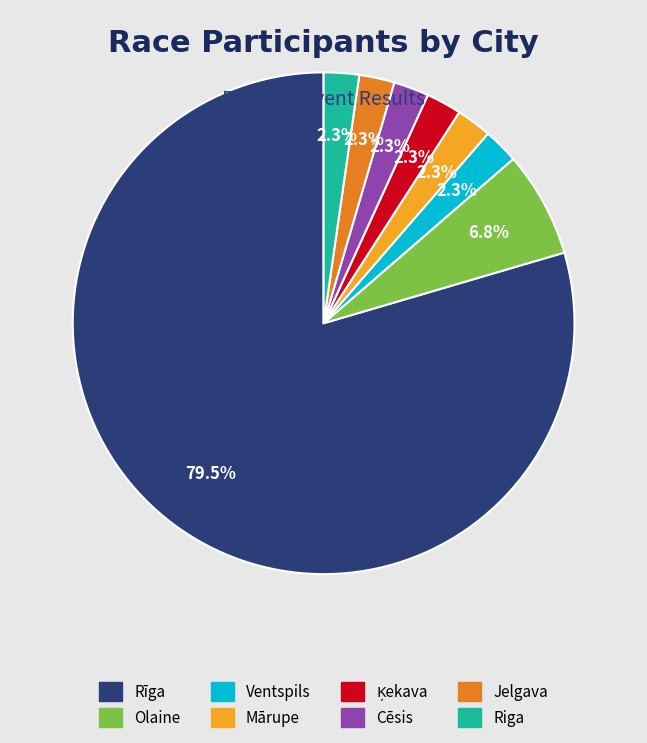

Which has a higher value, Olaine or Jelgava?

Olaine